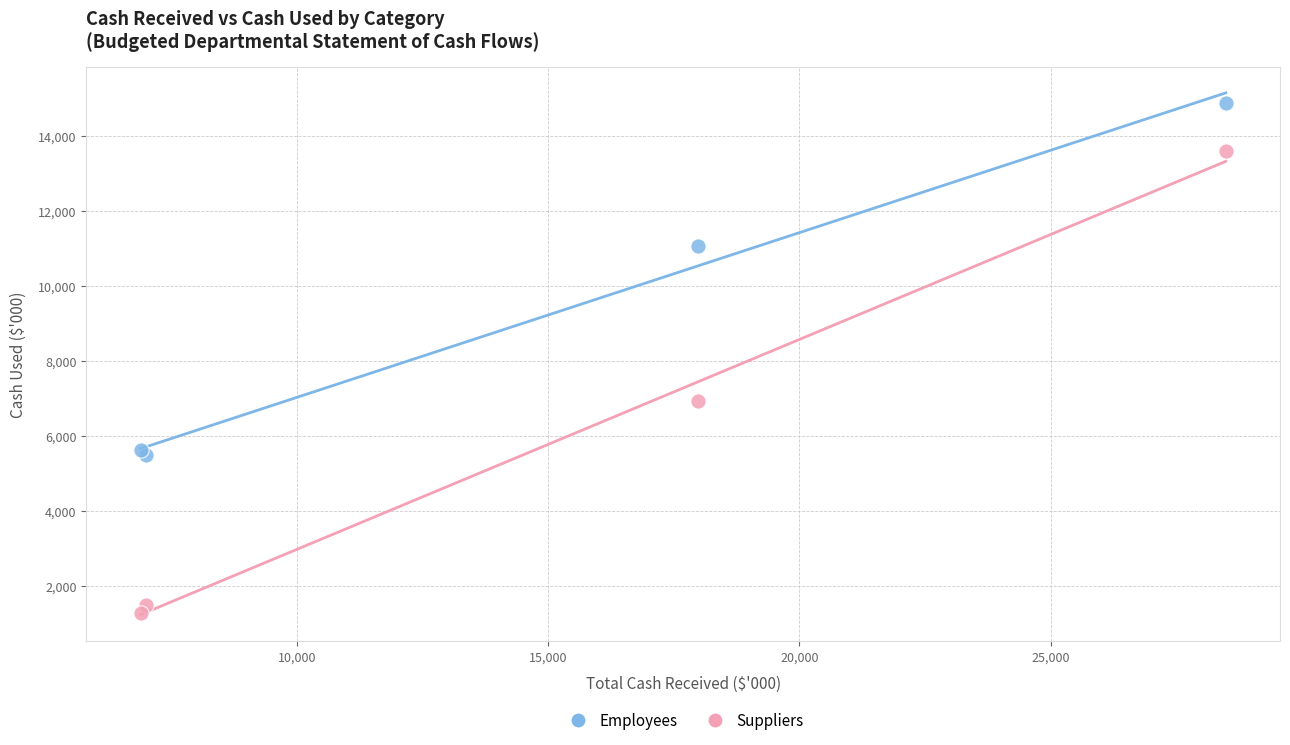

What are all the series names shown in the legend?

Employees, Suppliers